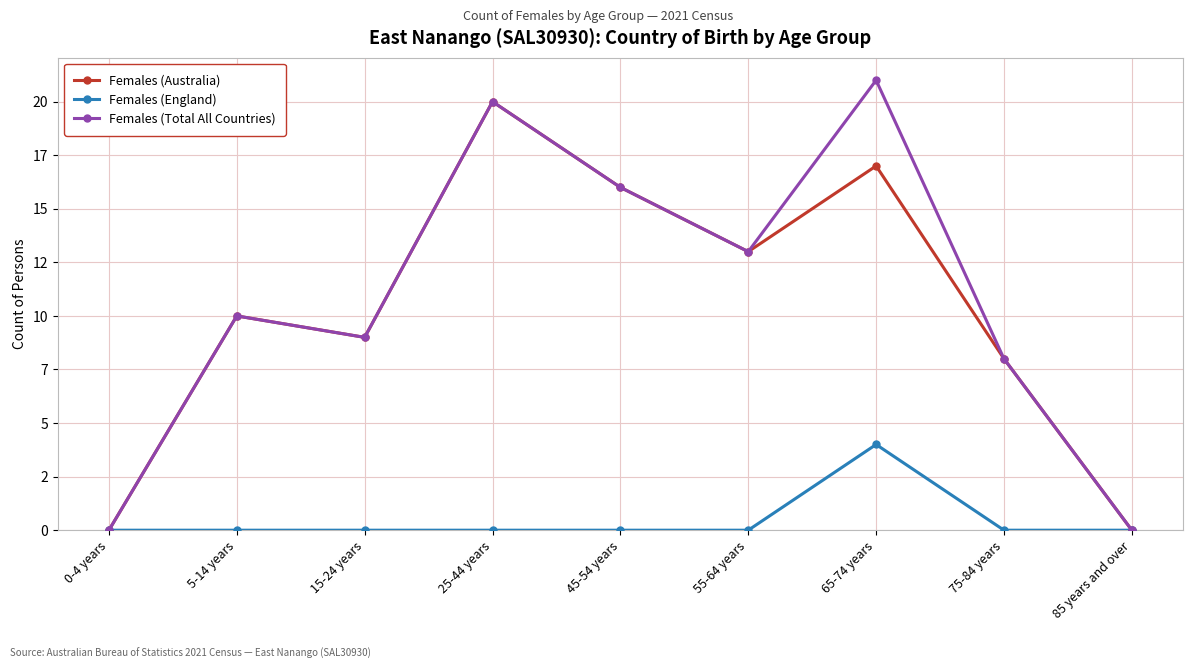

Is this an area chart (filled region under the line)?

No